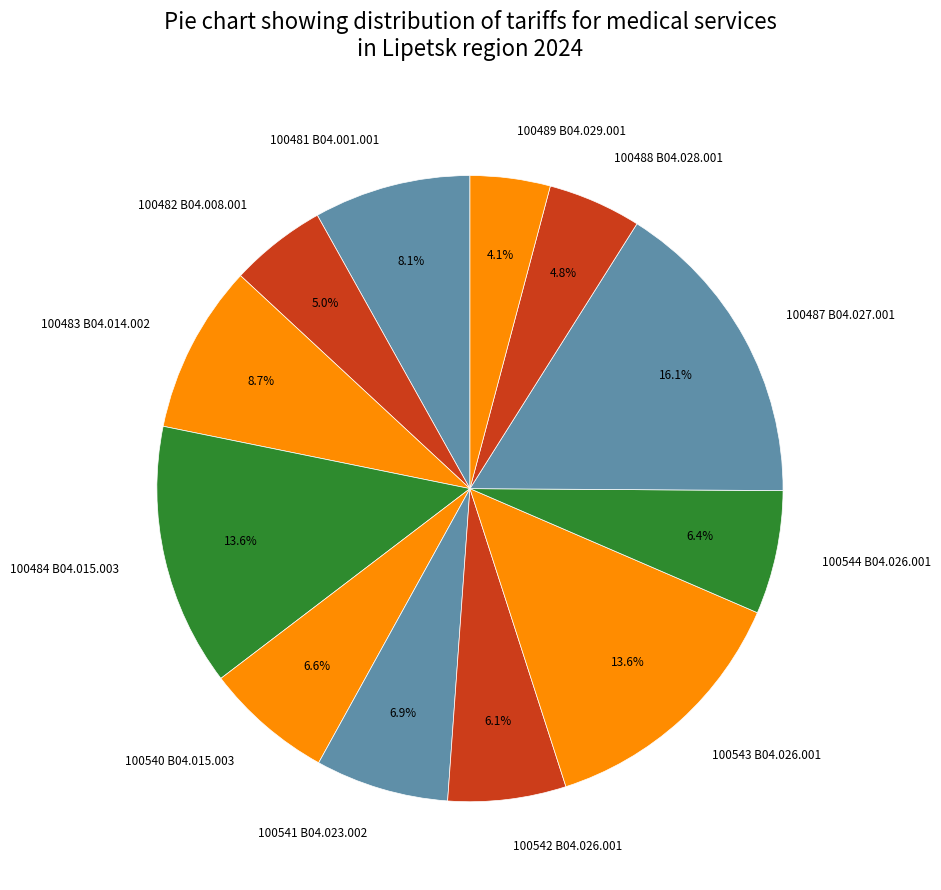

Does 100541 B04.023.002 represent more than half of the total?

No